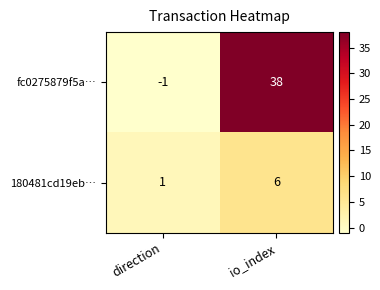

Is it true that fc0275879f5a… equals 38 at io_index?

True